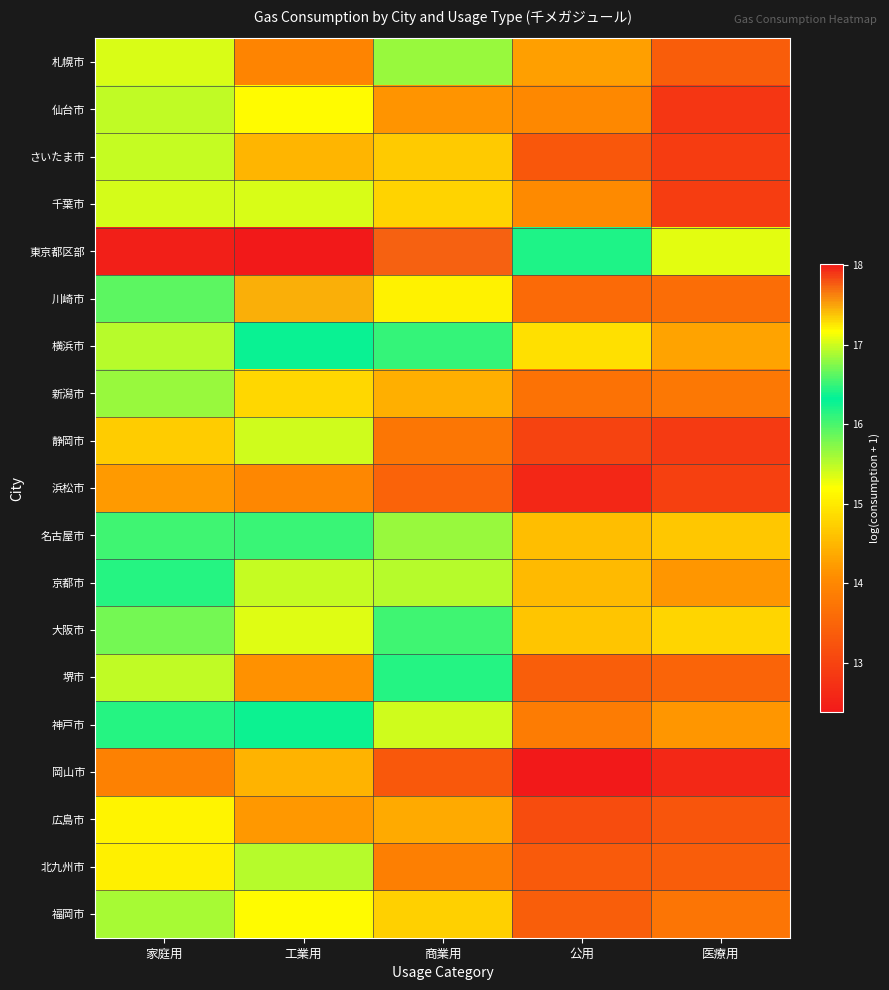

What is the smallest value displayed?

12.4